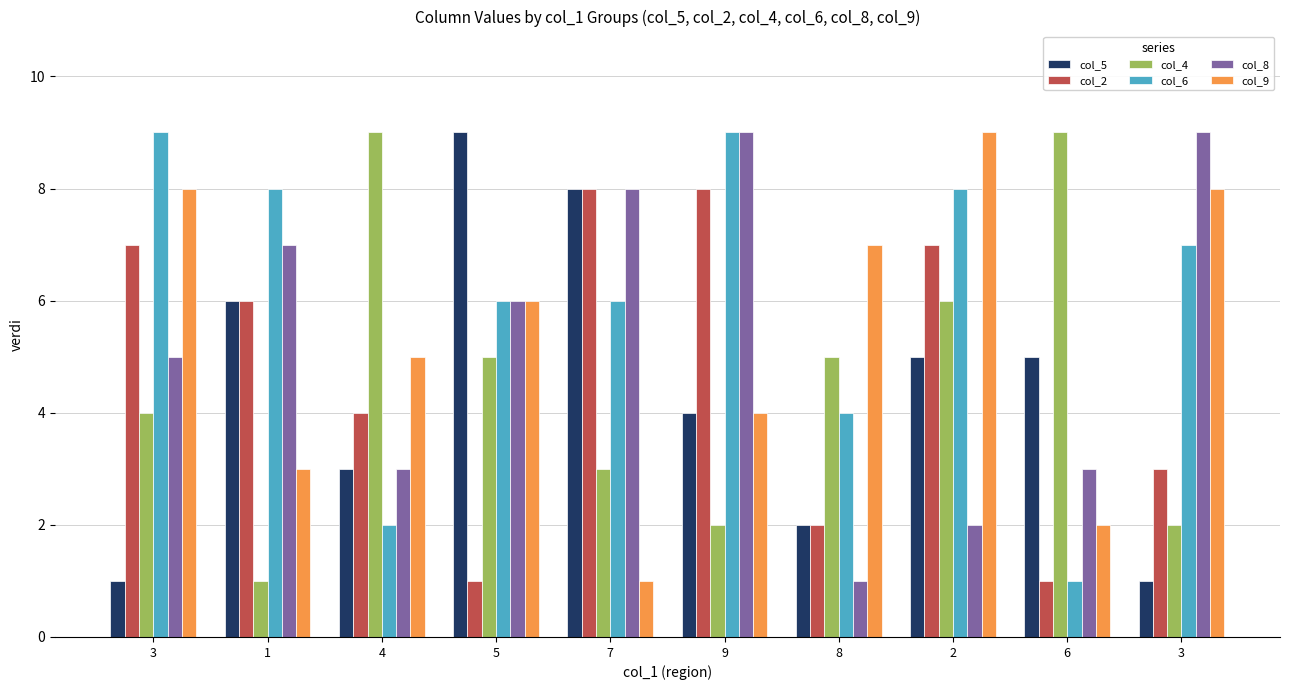

What is the approximate value of col_8 at 5?

6